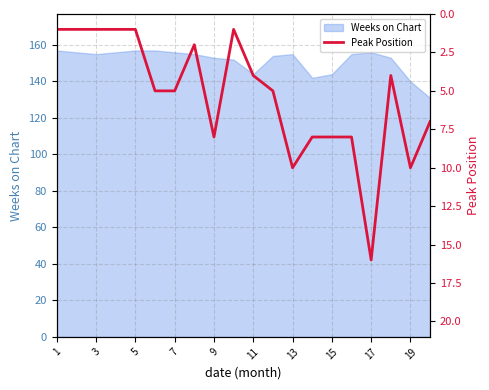

What is the average value?

5